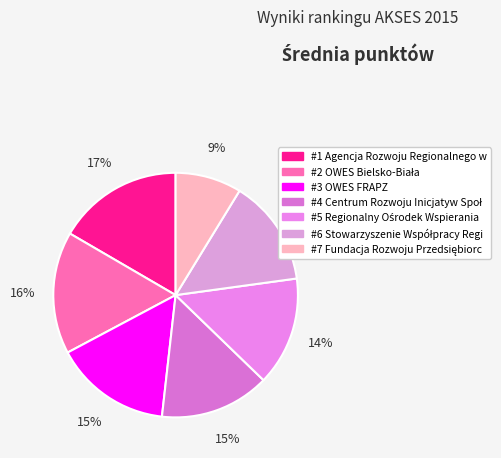

To the nearest percent, what is the difference between the largest and smallest slice percentages?

8%